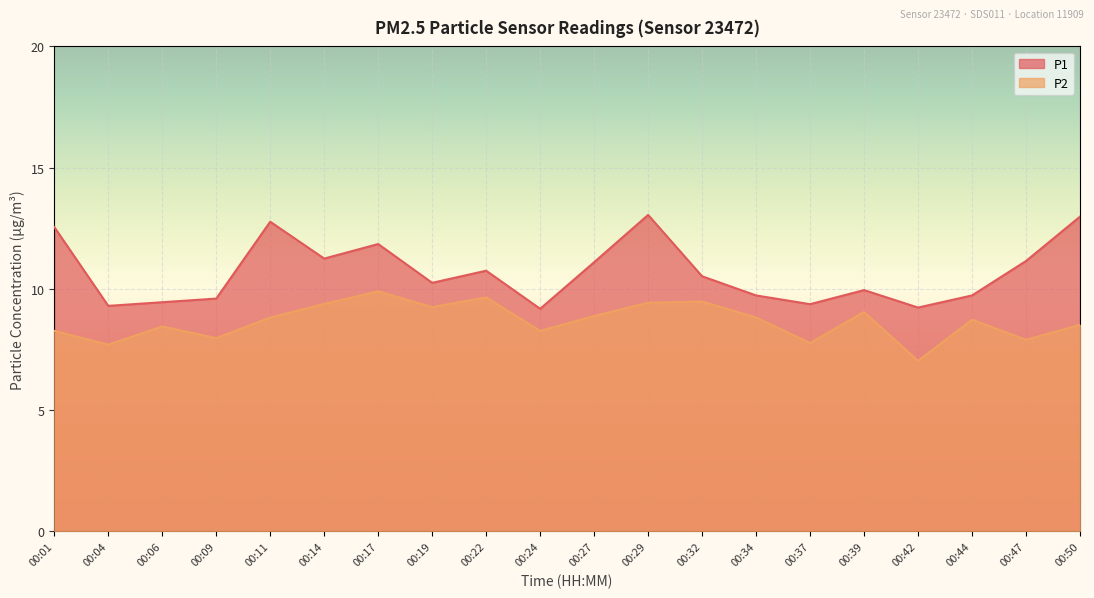

What is the average value of the P1 series?

10.7